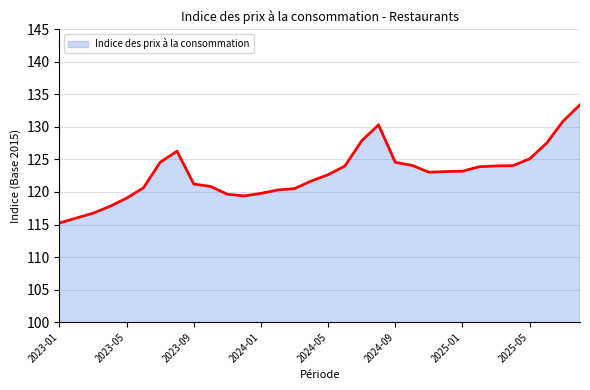

What is the greatest value displayed?

133.4